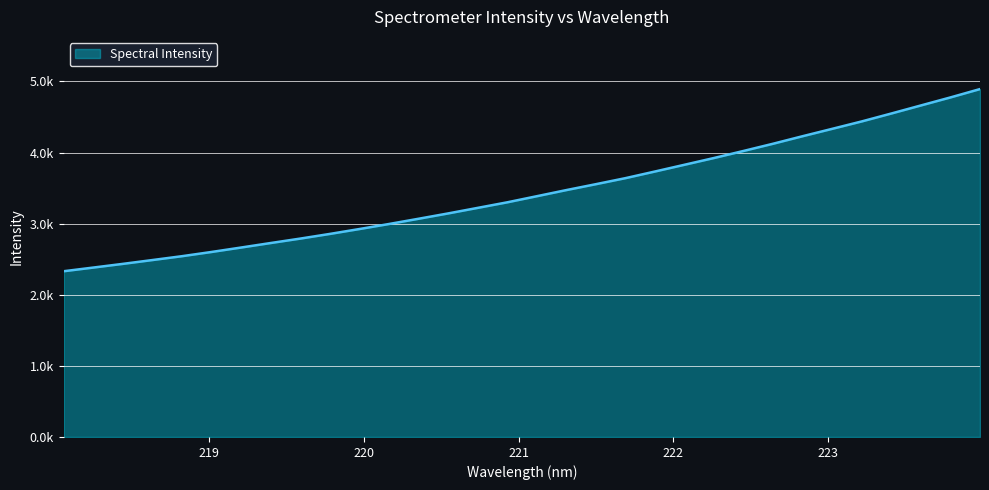

Is this an area chart (filled region under the line)?

Yes